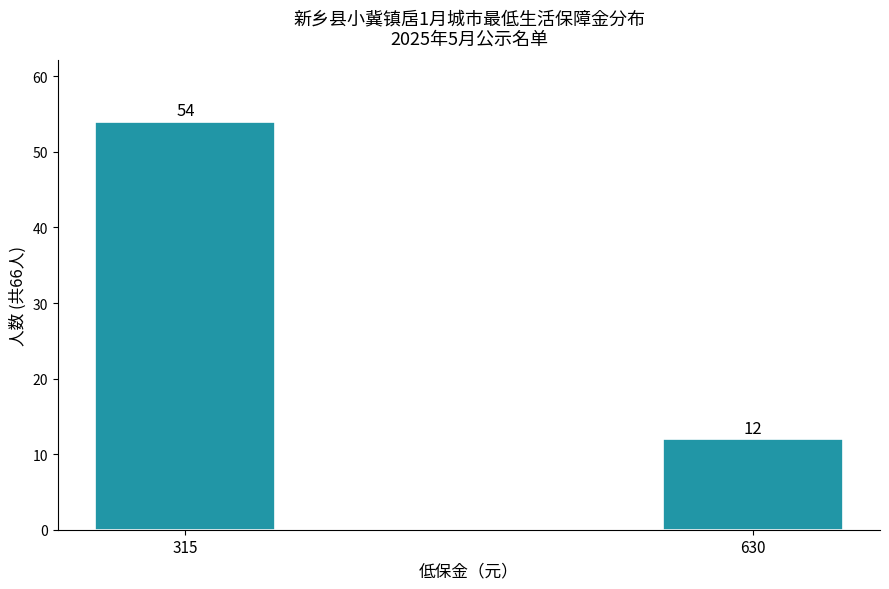

Reading left to right, list all the values displayed in this chart.

54	12